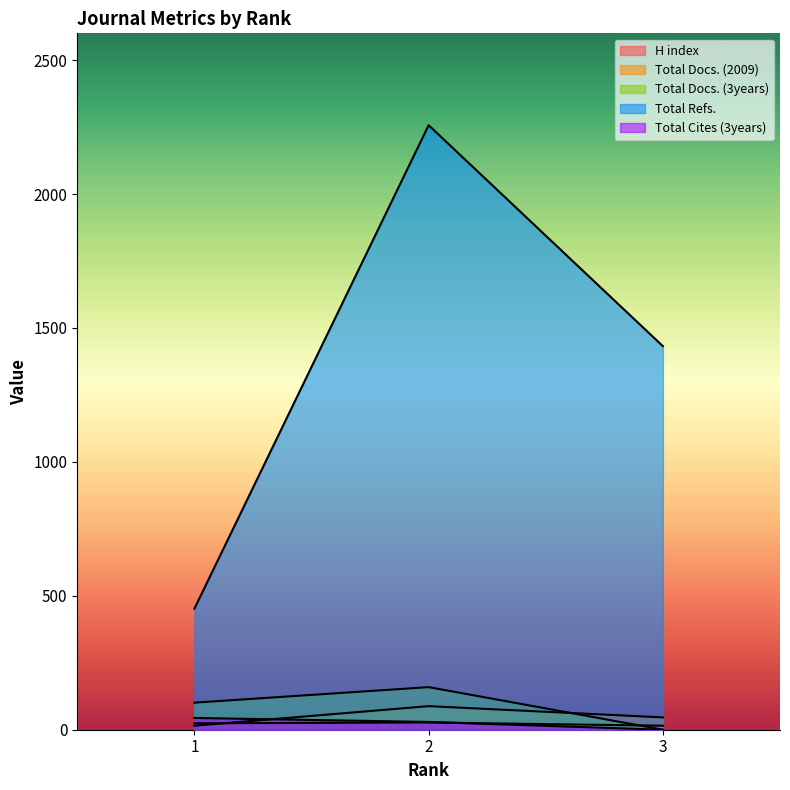

Which label corresponds to the smallest value in the chart?

3